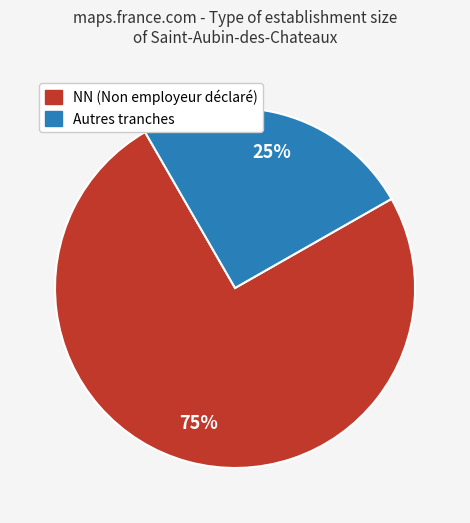

To the nearest percent, what is the average slice percentage?

50%